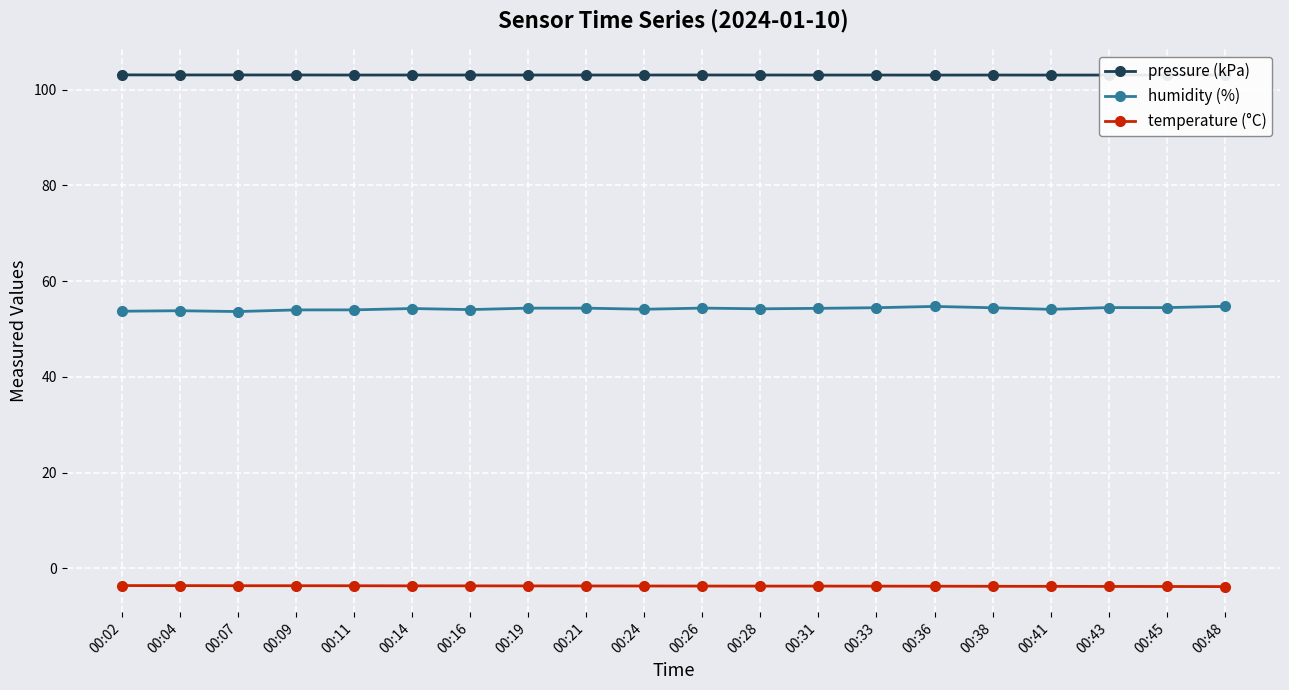

Is it true that humidity (%) equals 97.5 at 00:38?

False